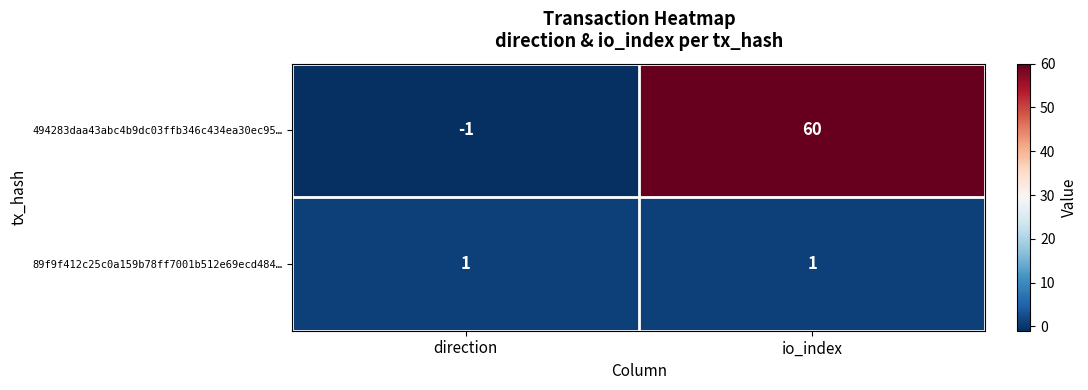

Is it true that 494283daa43abc4b9dc03ffb346c434ea30ec95… equals 60 at io_index?

True